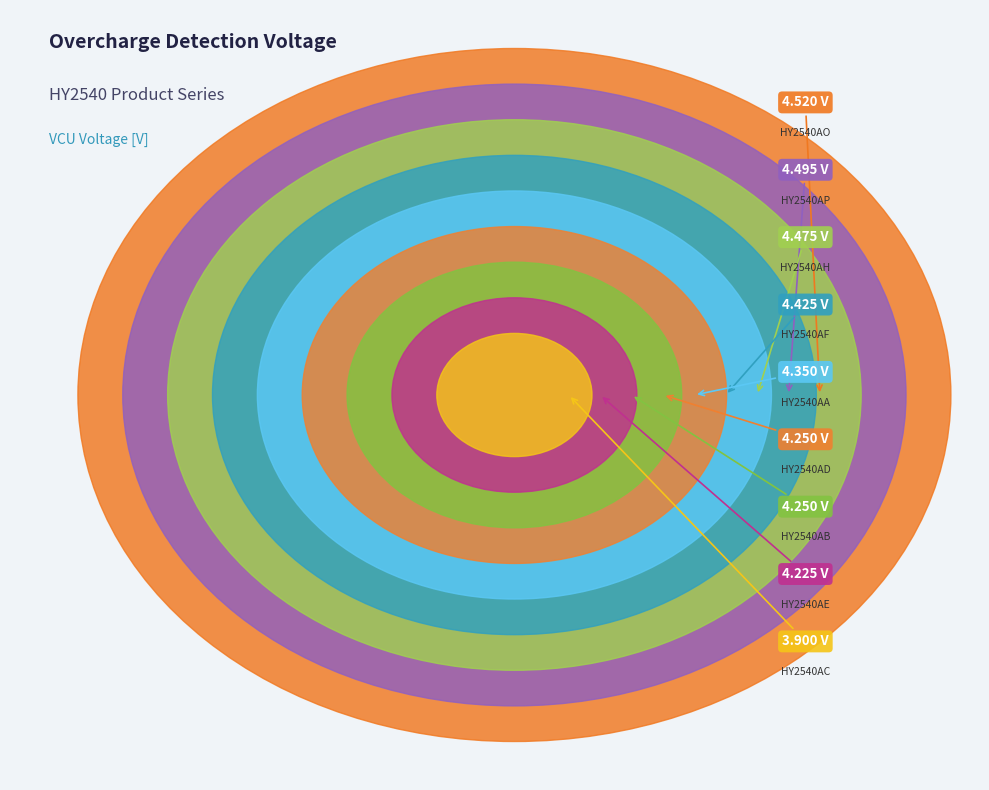

Which slice is the largest?

HY2540AO